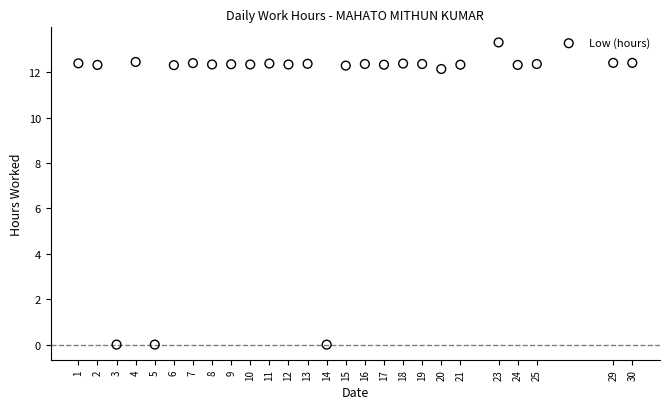

What is the range of X values (max minus min)?

29.0